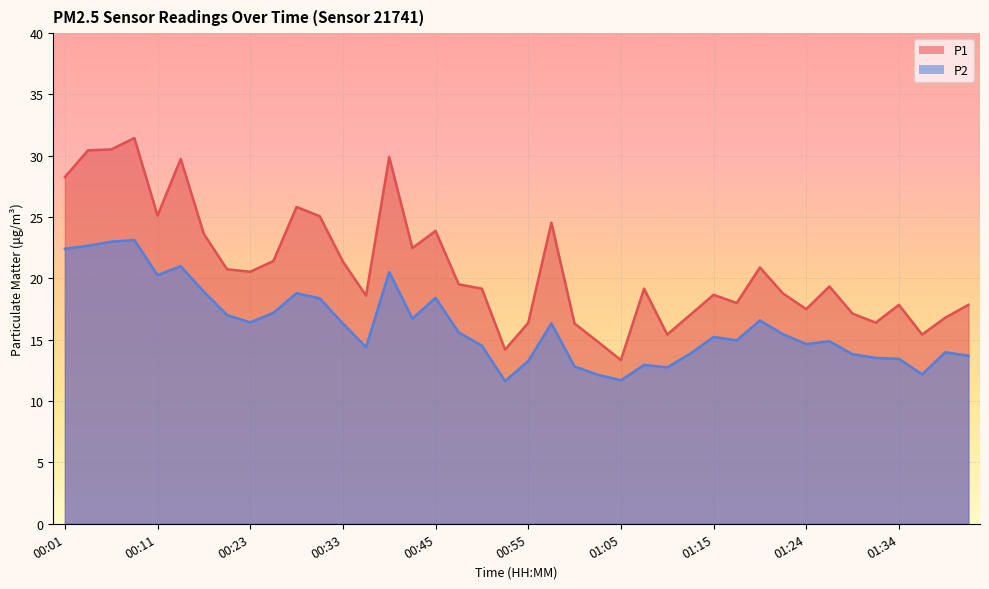

The value of P2 at 00:13 is 31.9. True or false?

False